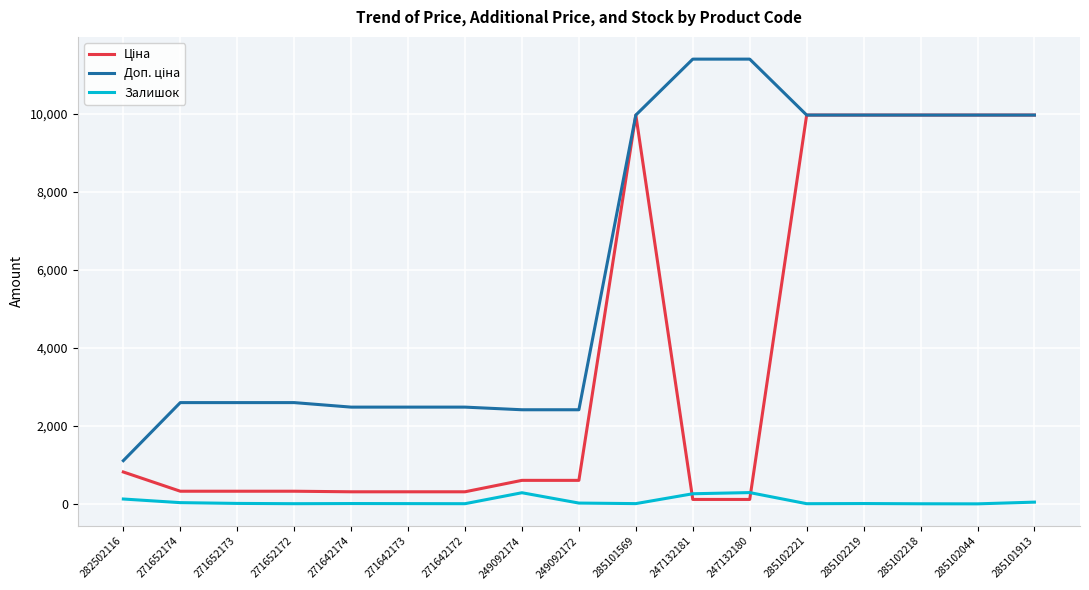

The value of Залишок at 247132181 is 260.0. True or false?

True